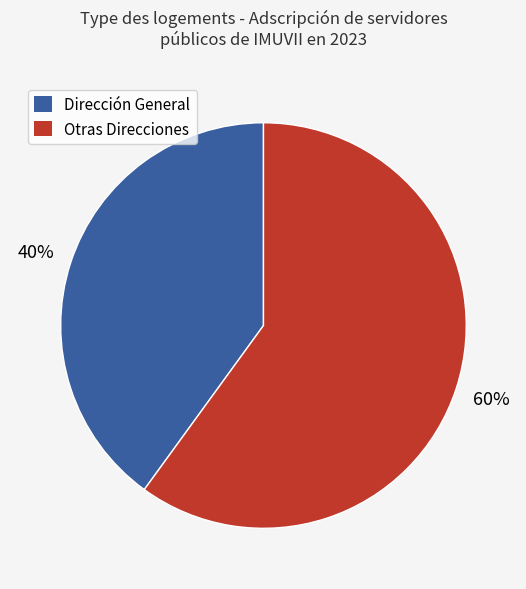

Rank the categories by value from highest to lowest.

Otras Direcciones, Dirección General